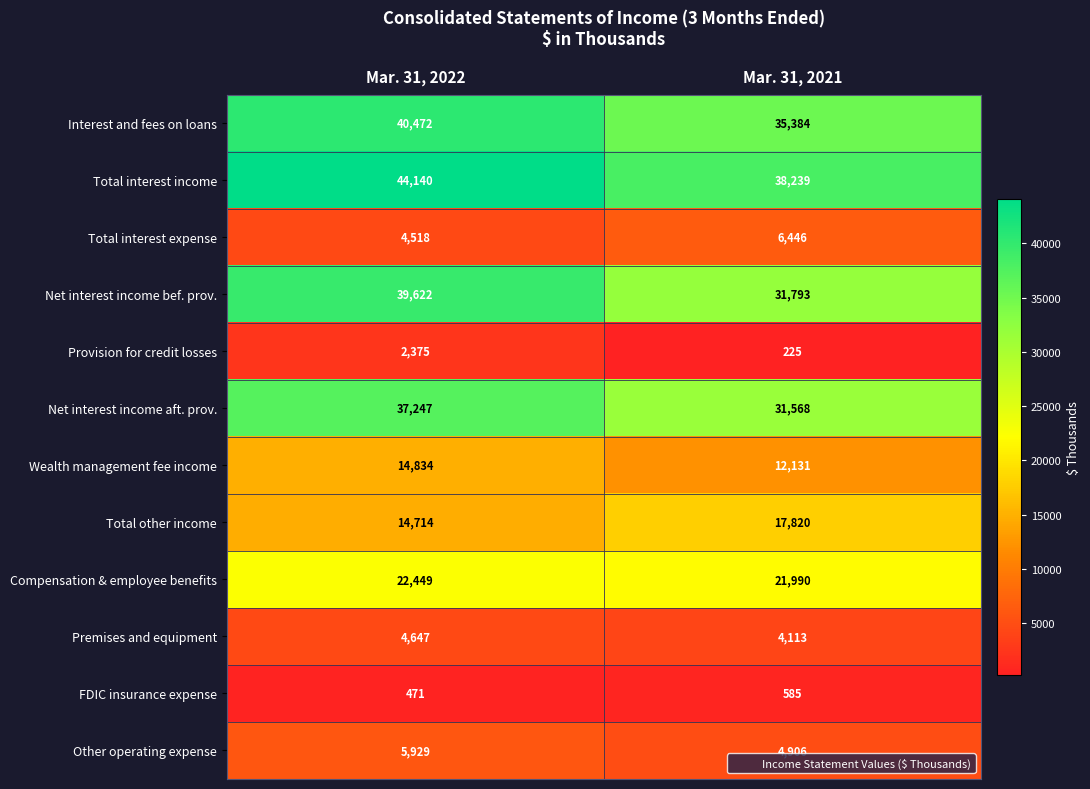

List the series in order of their peak value, highest first.

Total interest income, Interest and fees on loans, Net interest income bef. prov., Net interest income aft. prov., Compensation & employee benefits, Total other income, Wealth management fee income, Total interest expense, Other operating expense, Premises and equipment, Provision for credit losses, FDIC insurance expense